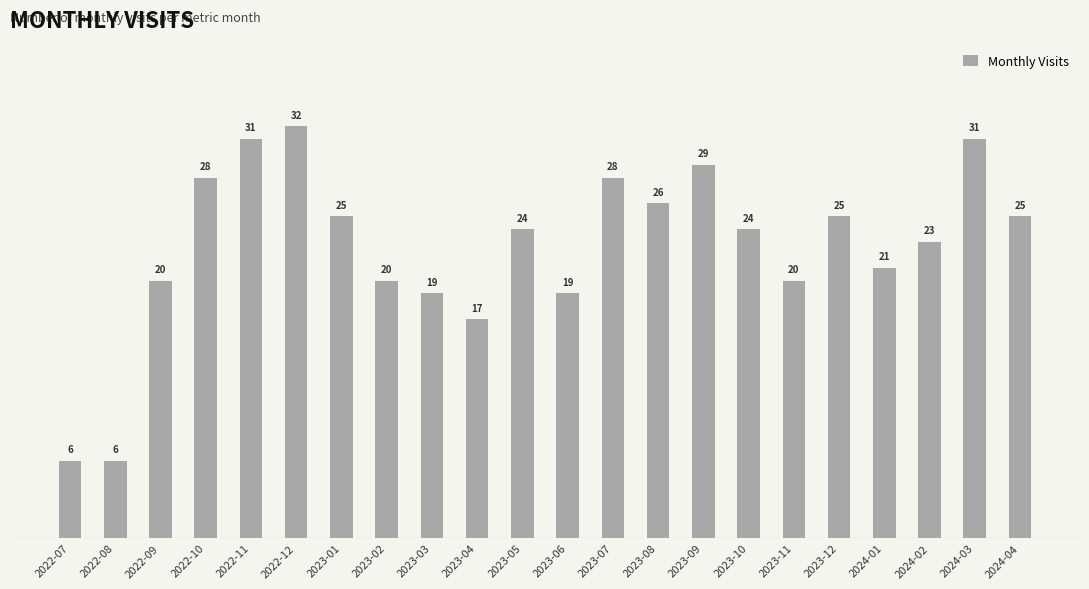

The chart shows a value of 36 at 2023-07. True or false?

False